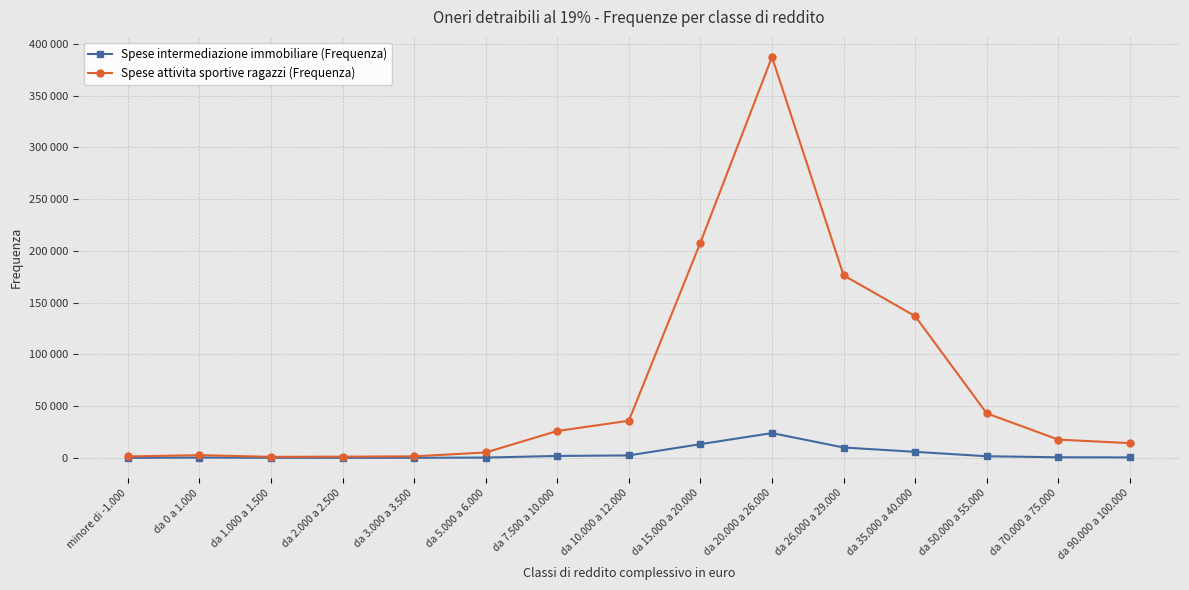

Is this an area chart (filled region under the line)?

No